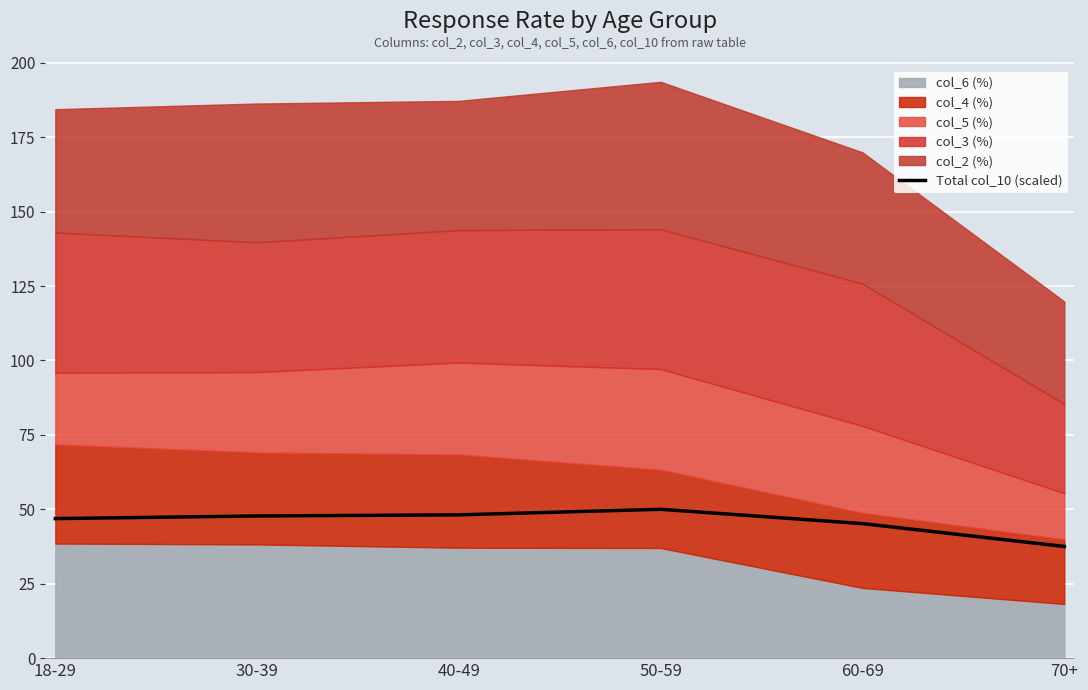

At which category does the chart reach its peak across all series?

50-59